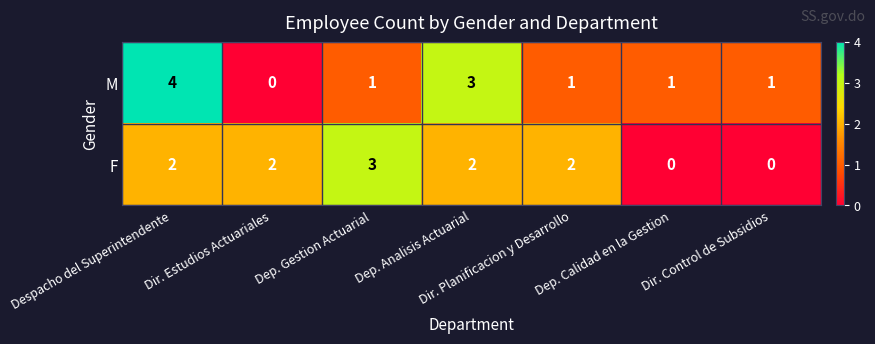

Count the F values in the range 0 to 2.

6